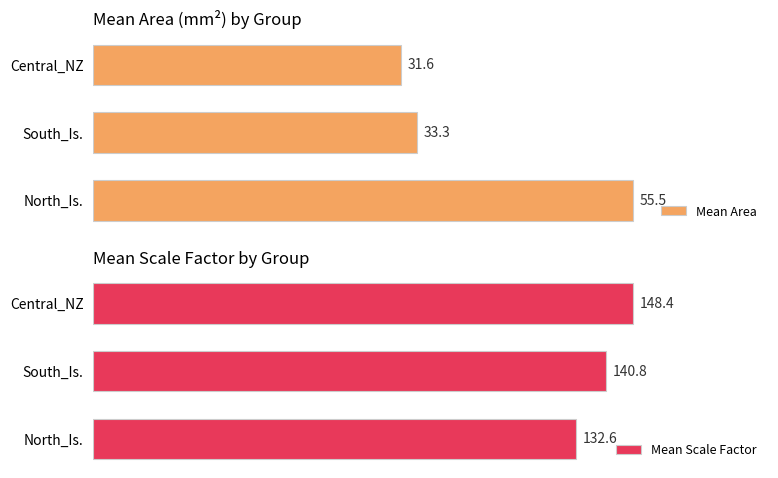

Which category has the highest value in the Mean Area series?

North_Is.